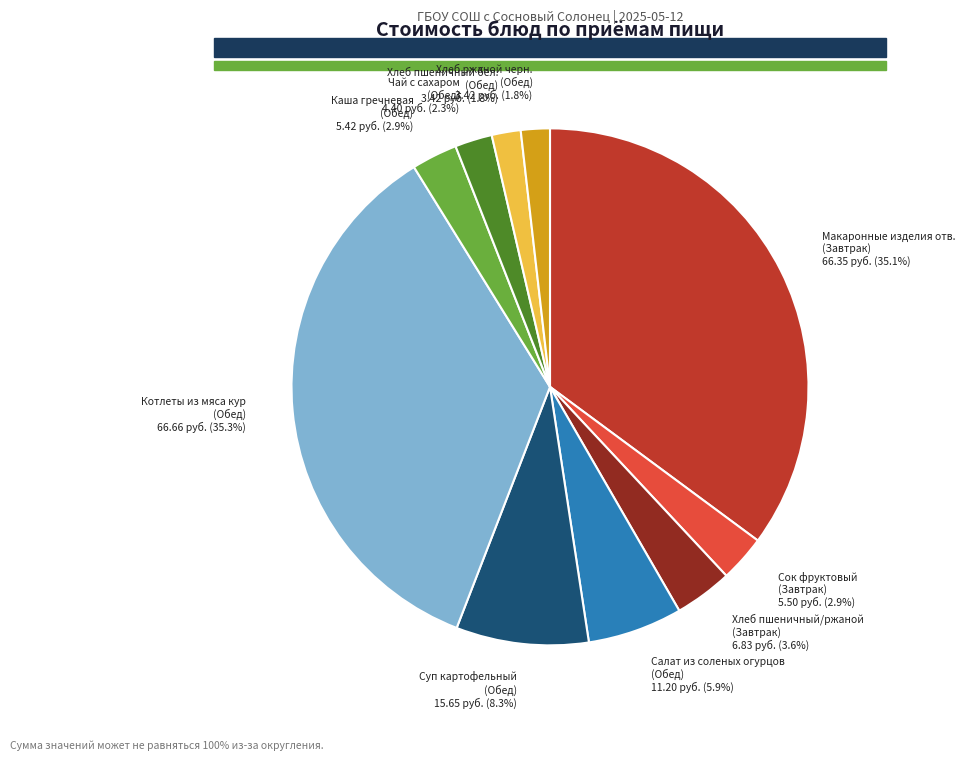

Is there a majority slice in this chart?

No